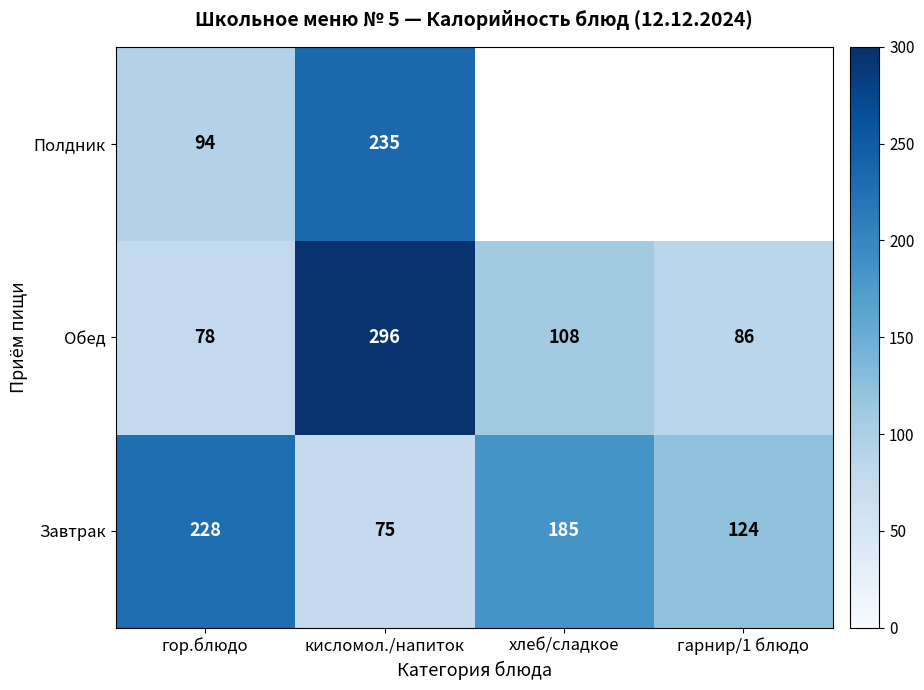

At which category is the sum across all series the highest?

кисломол./напиток